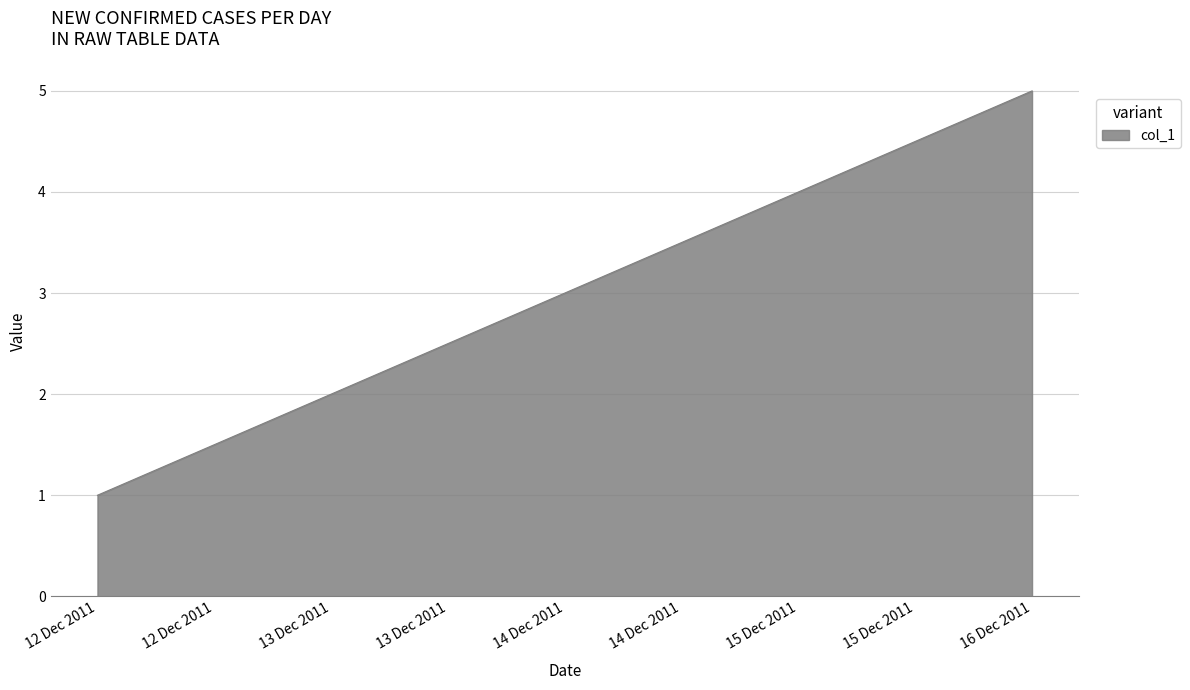

At which category does the chart reach its peak across all series?

16 Dec 2011